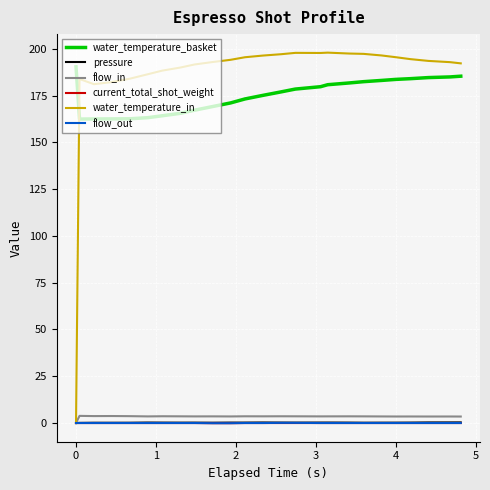

True or false: water_temperature_basket and flow_out cross at least once.

False